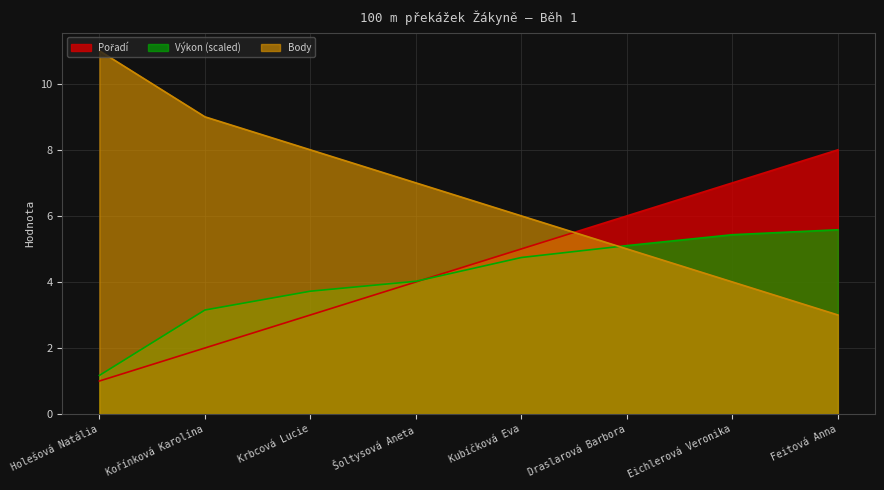

How many lines are shown in the chart?

3